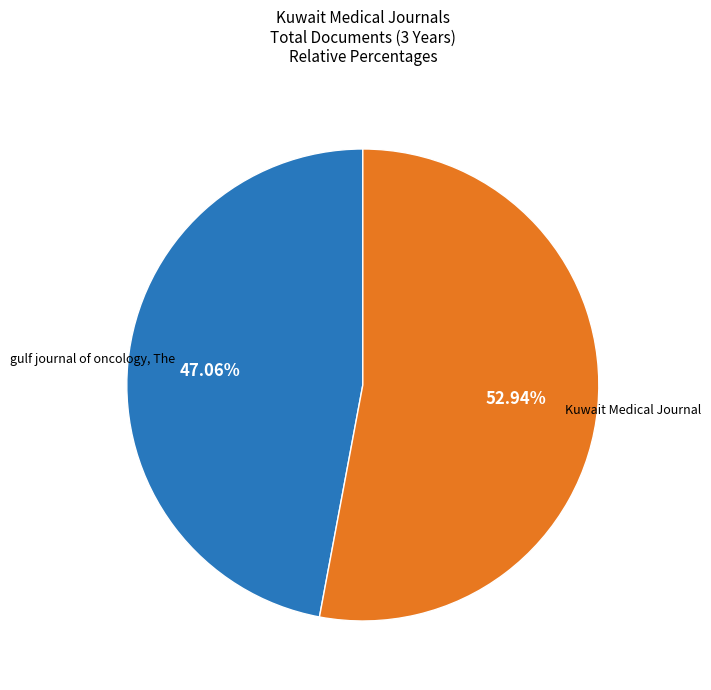

Does any single category account for the majority?

Yes